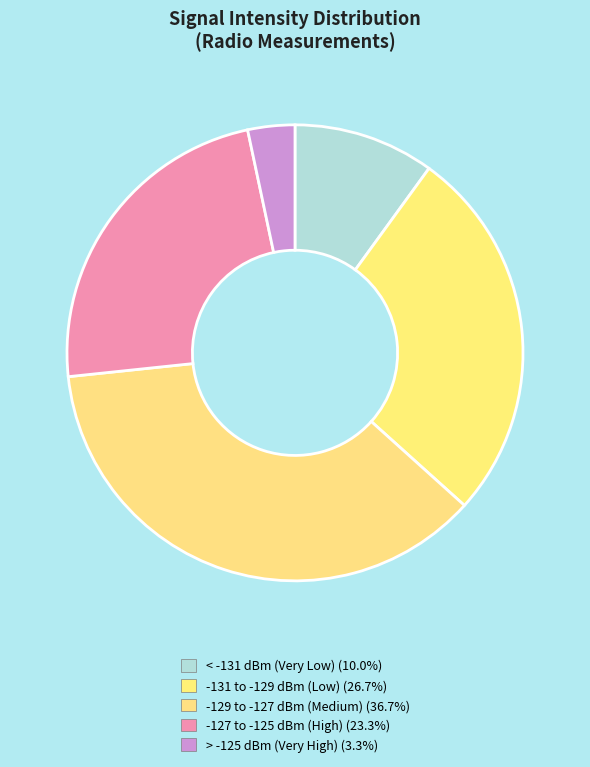

How many slices are in this pie chart?

5